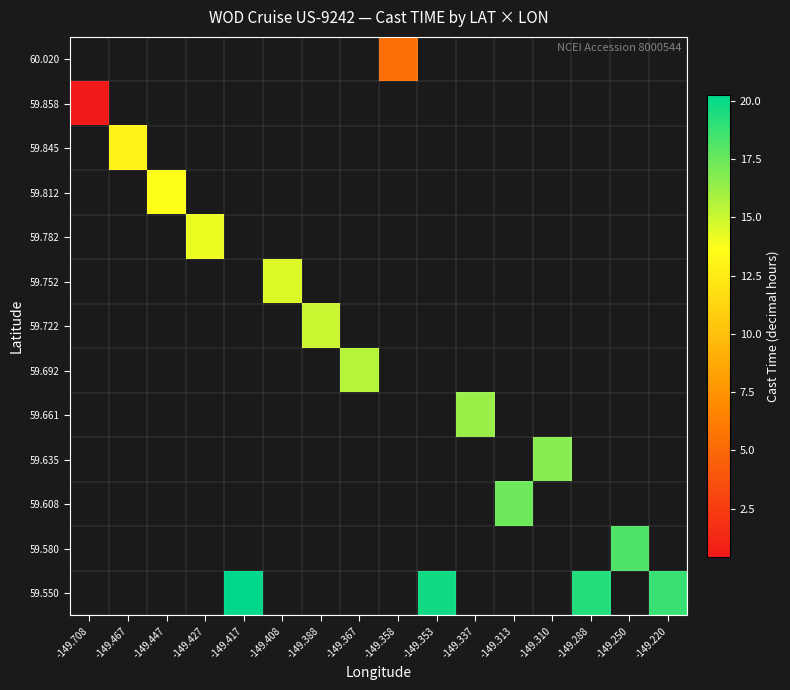

How many values in the 60.020 series exceed 5?

1